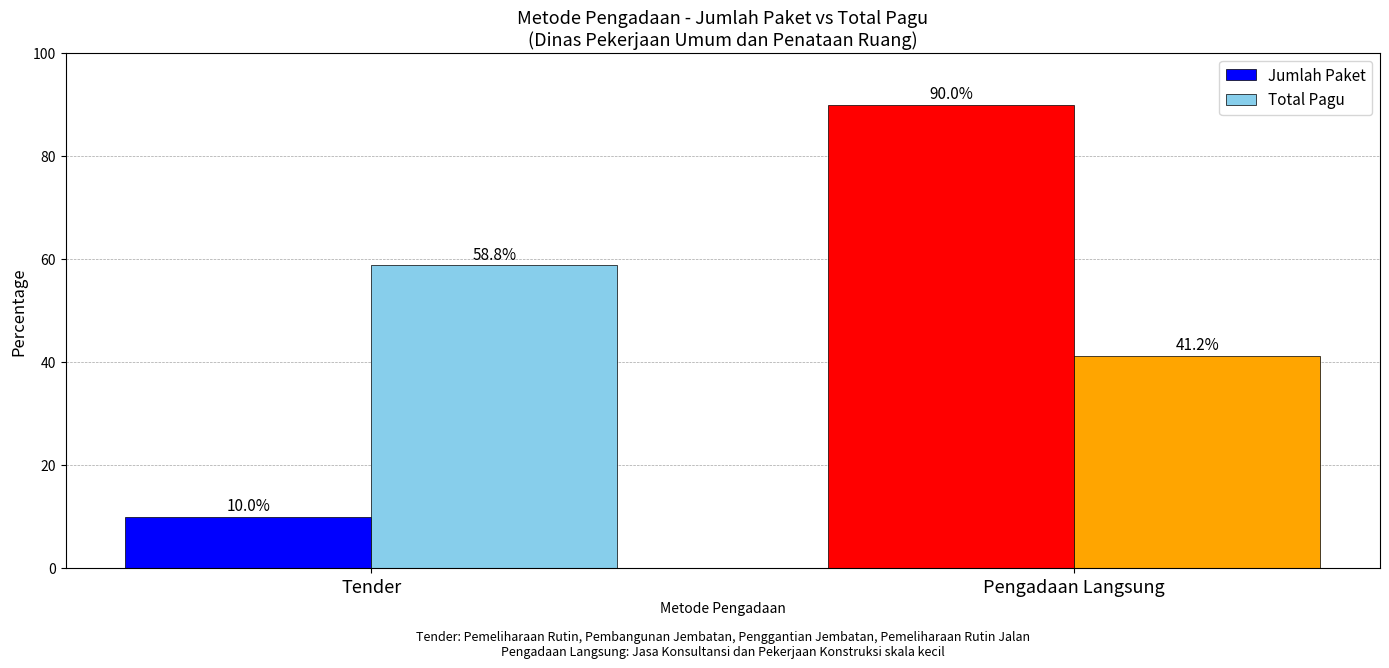

Reading right to left, extract all data points from this chart.

Jumlah Paket: 90.0	10.0
Total Pagu: 41.2	58.8